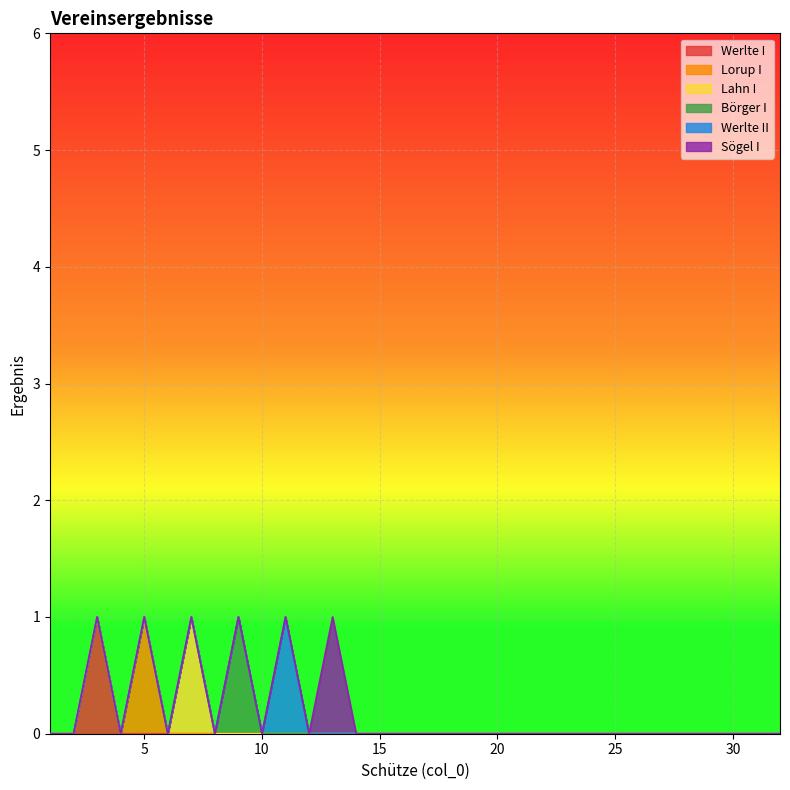

Does the chart display data point markers on the line(s)?

No